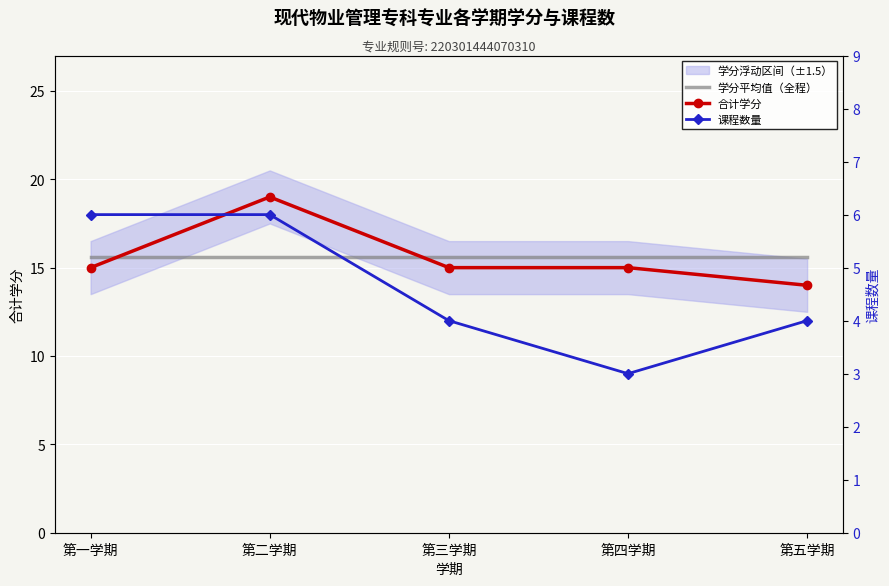

How many 课程数量 values are between 4 and 6?

4